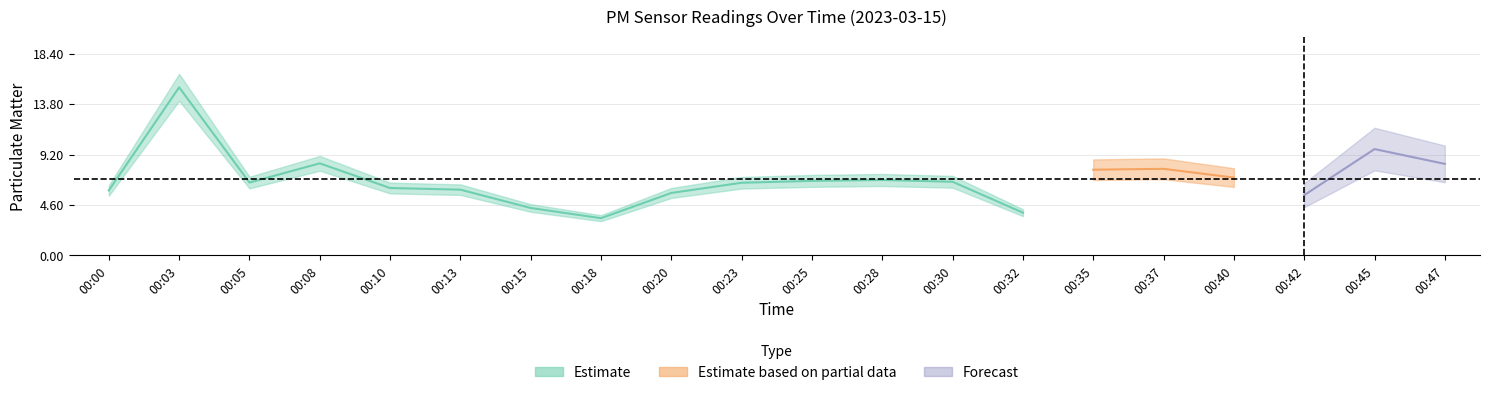

The value of P1 at 00:28 is 6.9. True or false?

True